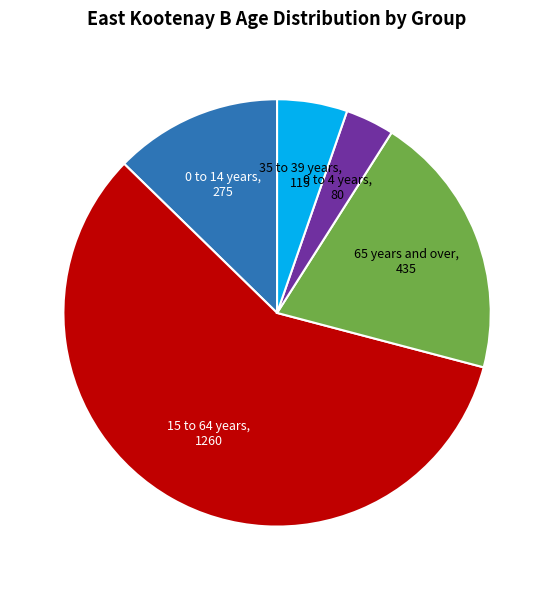

Does any single category account for the majority?

Yes